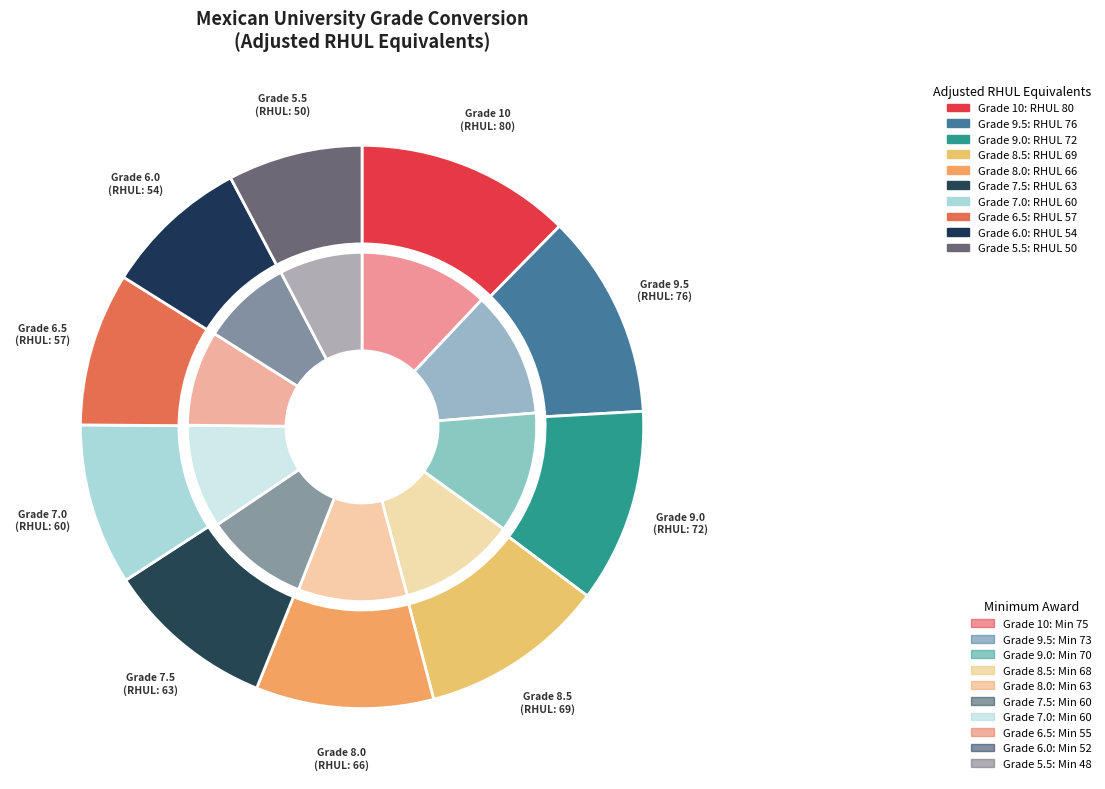

What is the ratio of the value at 6.0 to the value at 5.5?

1.1